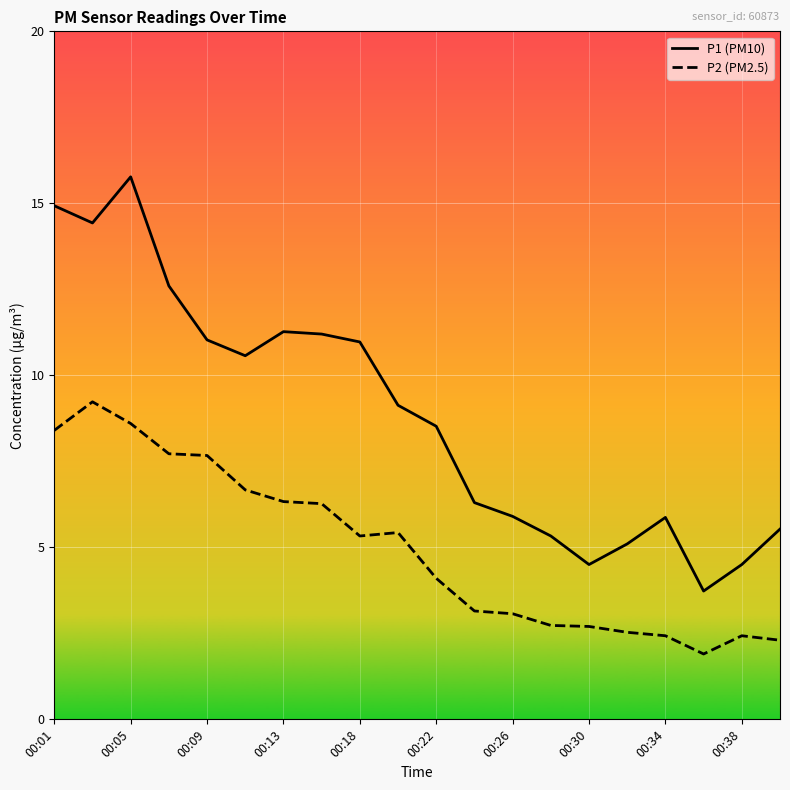

Which series has the largest total across all categories?

P1 (PM10)